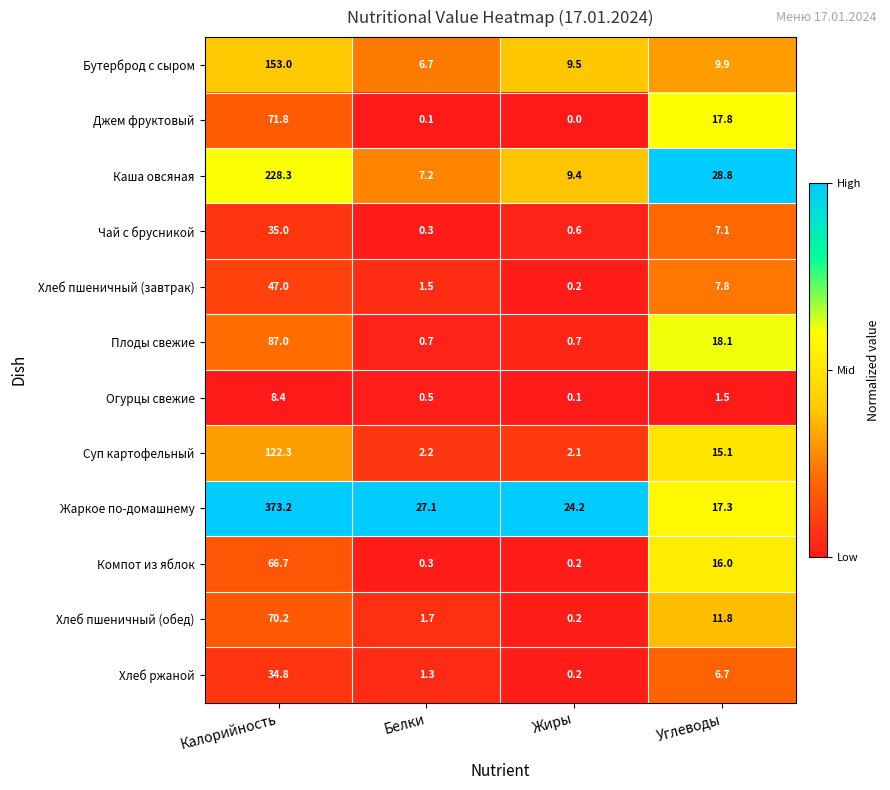

How many data points does each series have?

4